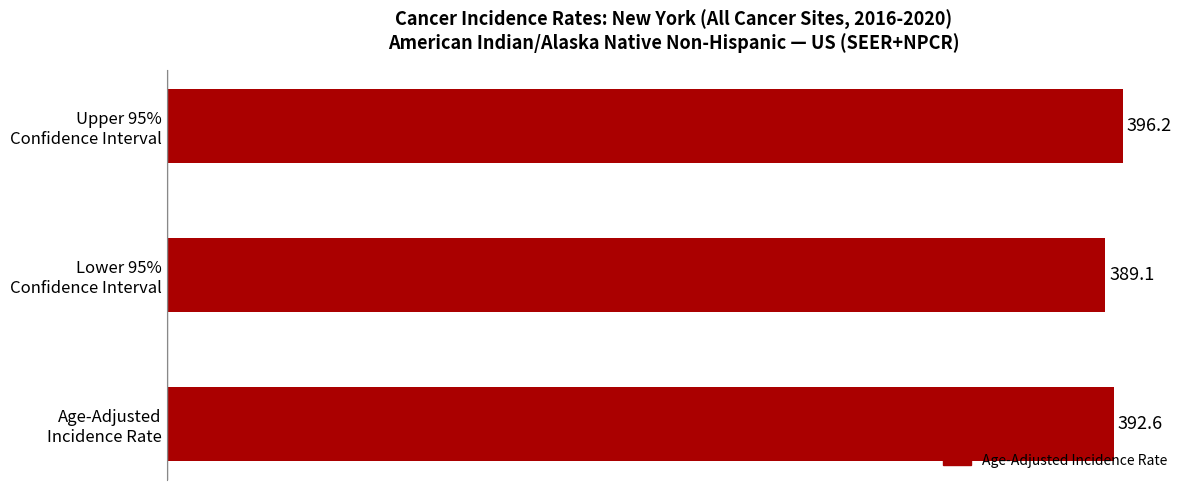

Rank the categories by value from lowest to highest.

Lower 95%
Confidence Interval, Age-Adjusted
Incidence Rate, Upper 95%
Confidence Interval